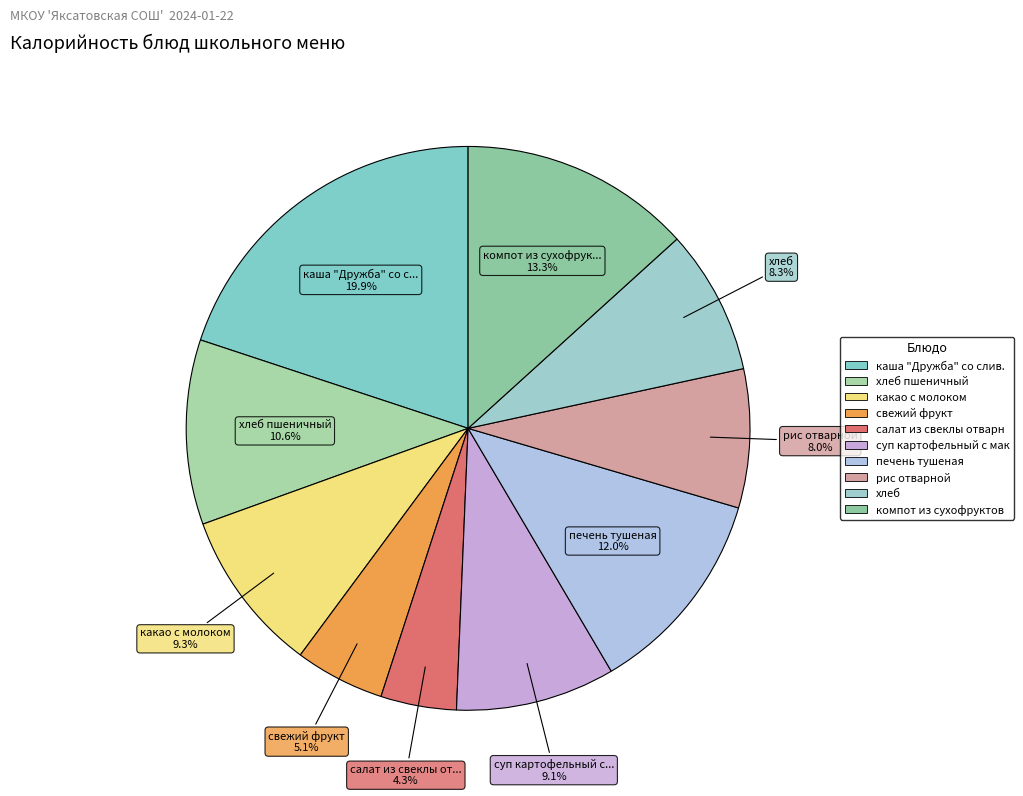

Is there any slice that represents more than half of the pie?

No